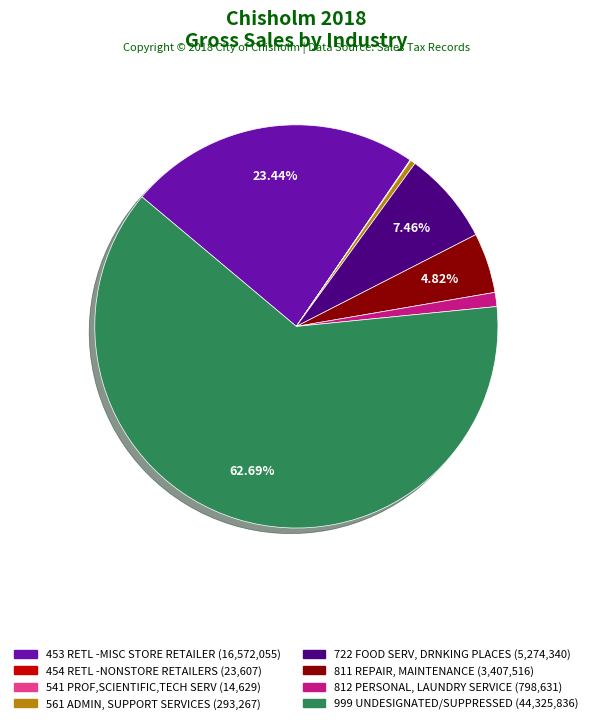

Is there a majority slice in this chart?

Yes